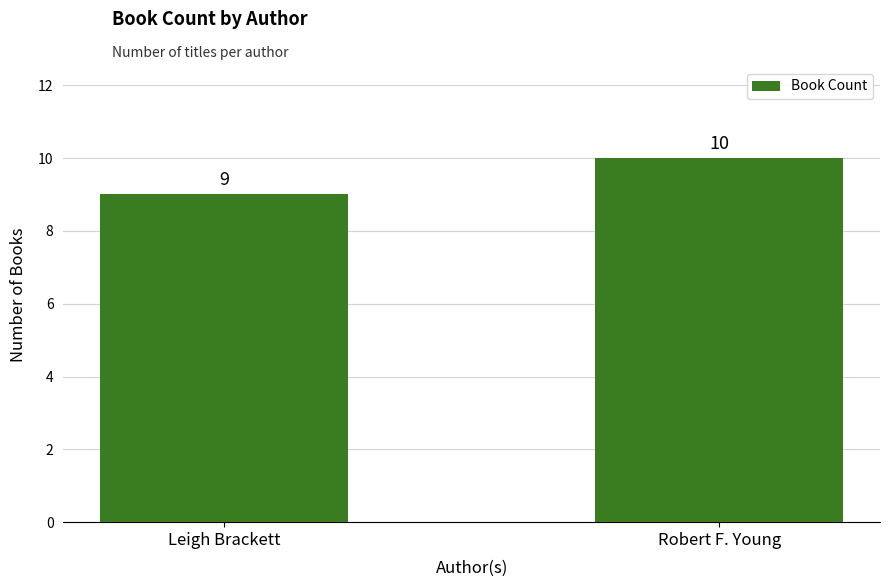

What is the label of the 2nd bar from the right?

Leigh Brackett